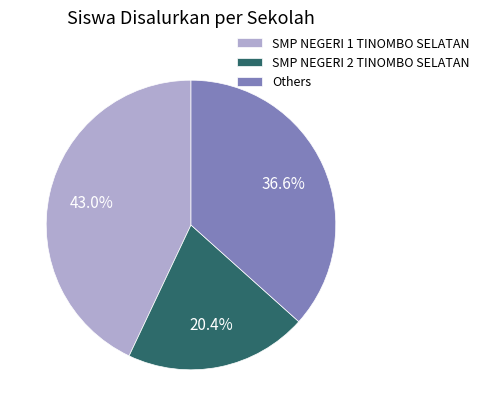

Rank the categories by value from highest to lowest.

SMP NEGERI 1 TINOMBO SELATAN, Others, SMP NEGERI 2 TINOMBO SELATAN